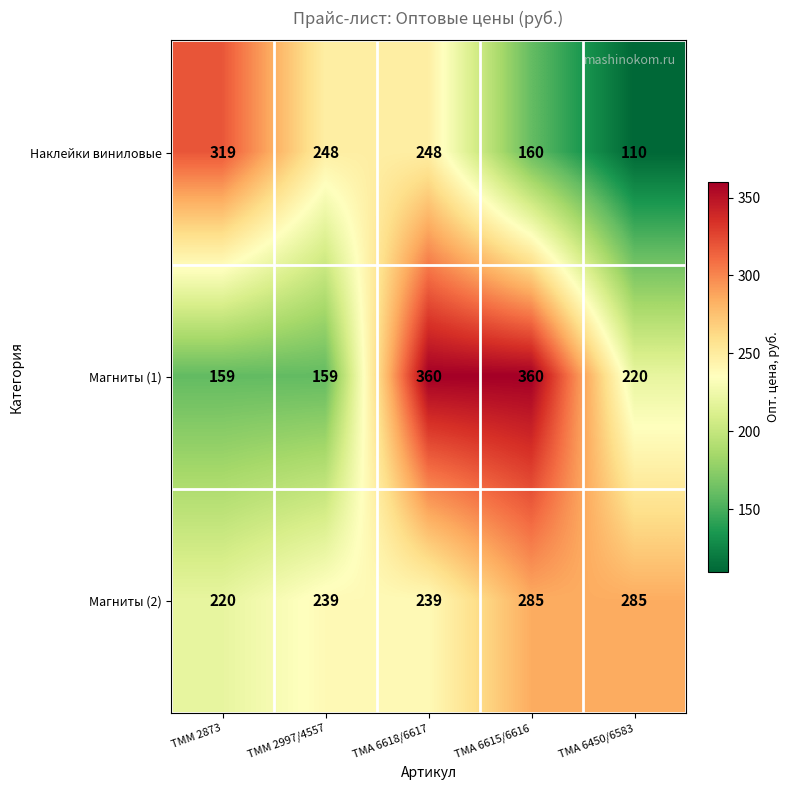

What value does the Наклейки виниловые series have at ТМА 6450/6583?

110